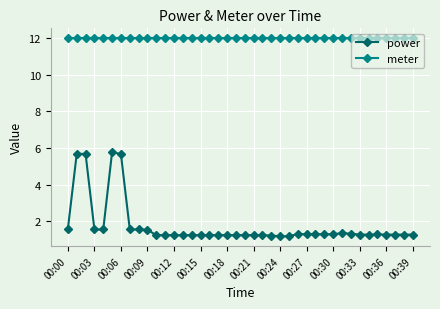

What is the maximum value for meter?

12.0